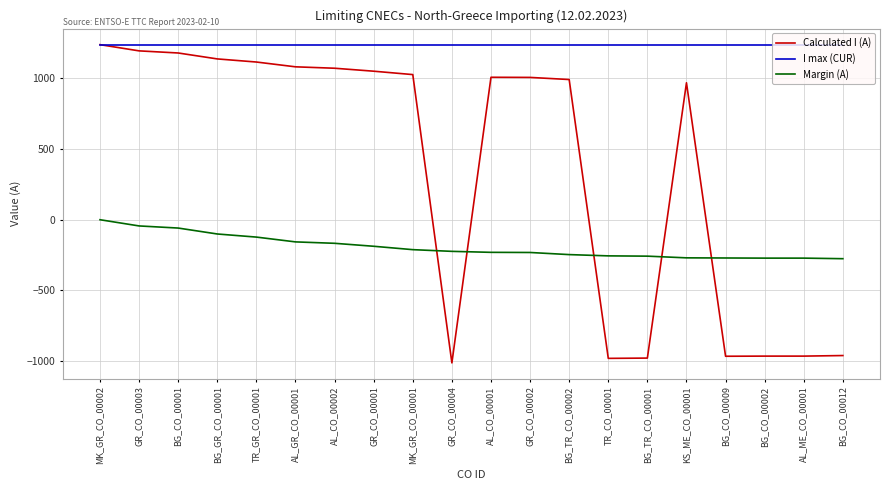

What is the sum of all Calculated I (A) values?

7232